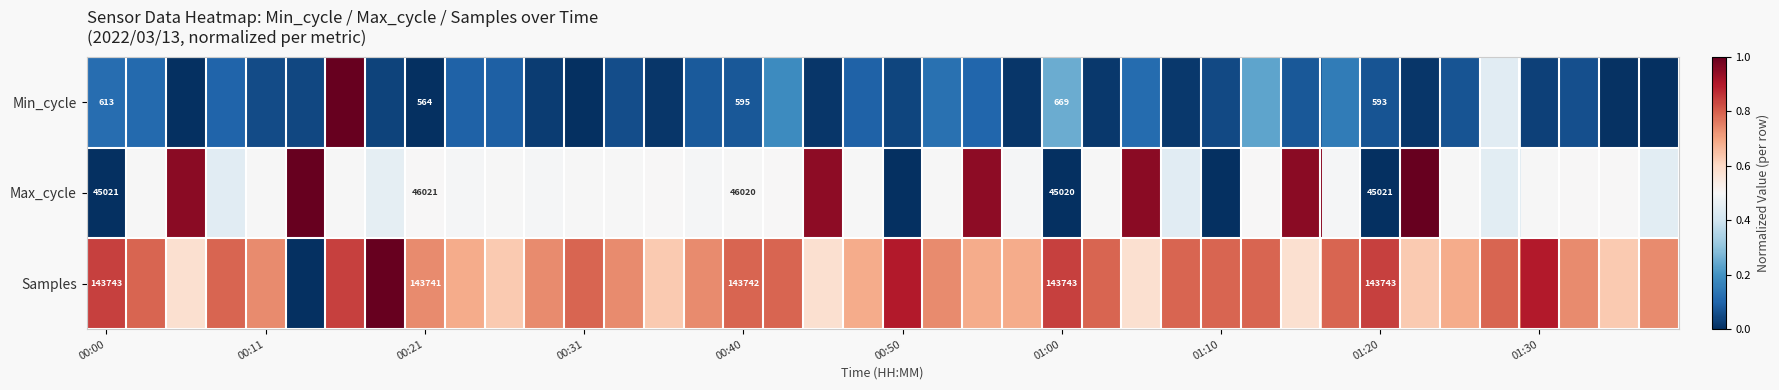

What is the greatest value displayed?

1.0